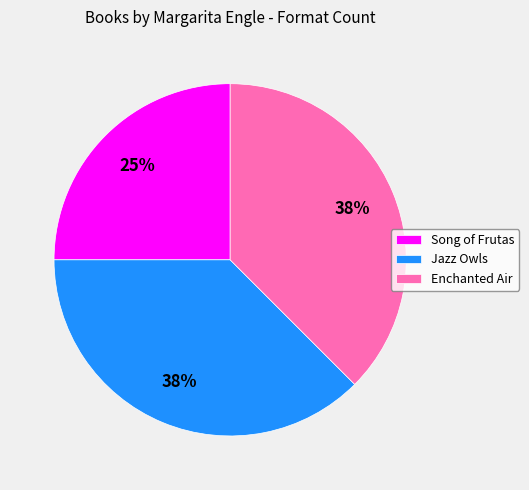

Is there any slice that represents more than half of the pie?

No